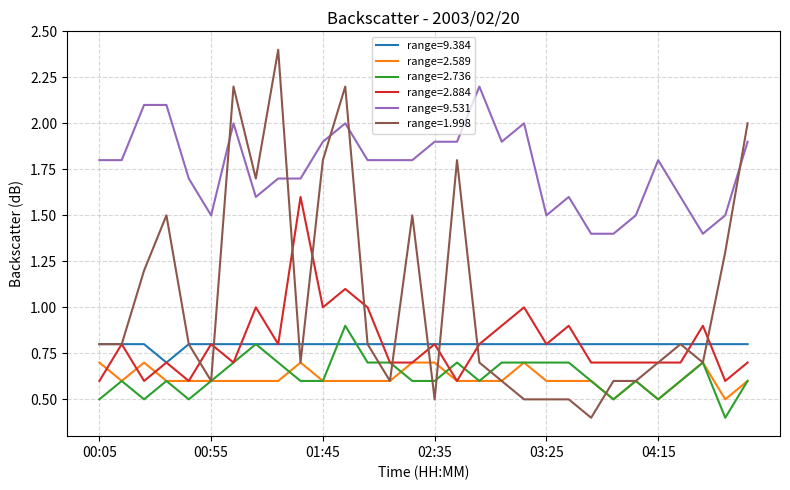

What is the minimum value for range=9.384?

0.7